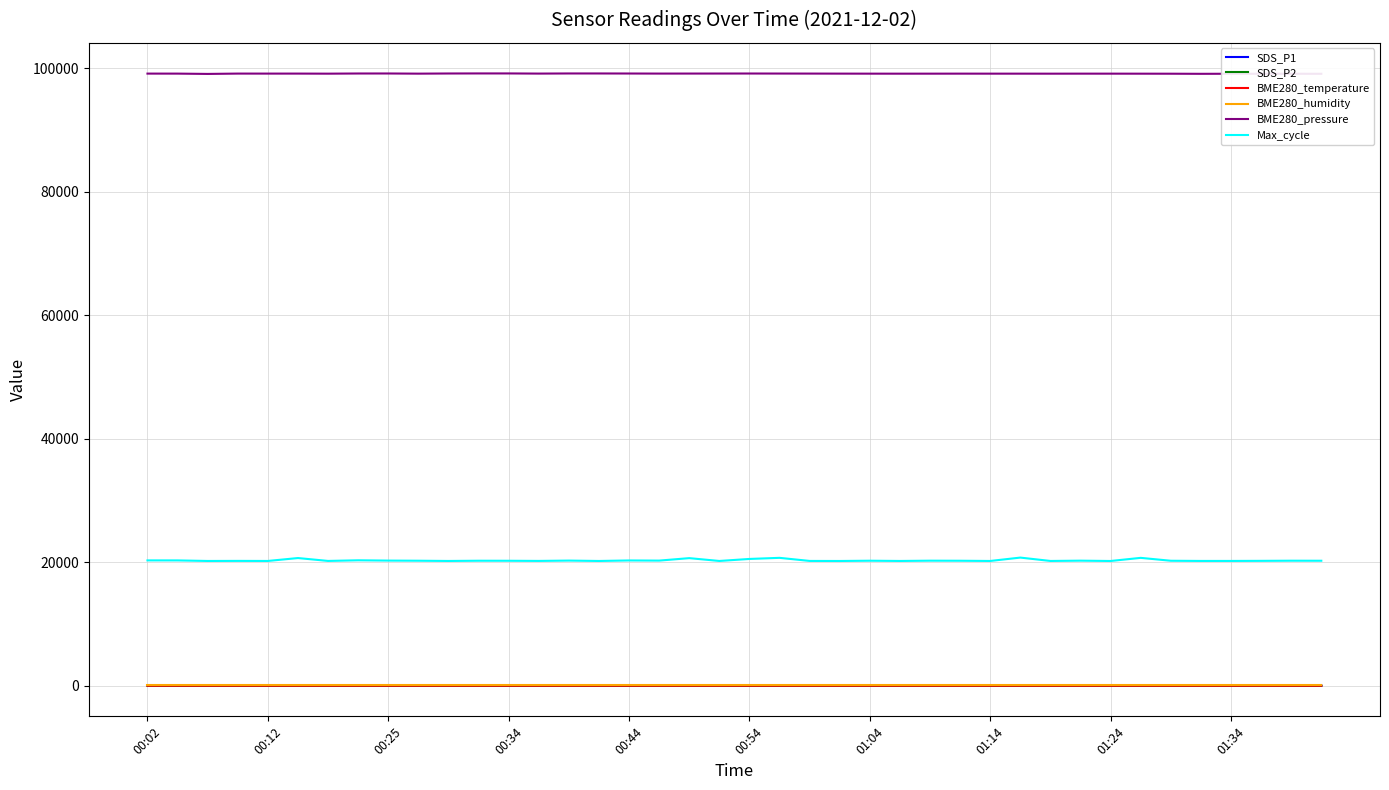

How many values in the BME280_temperature series are below 4?

13